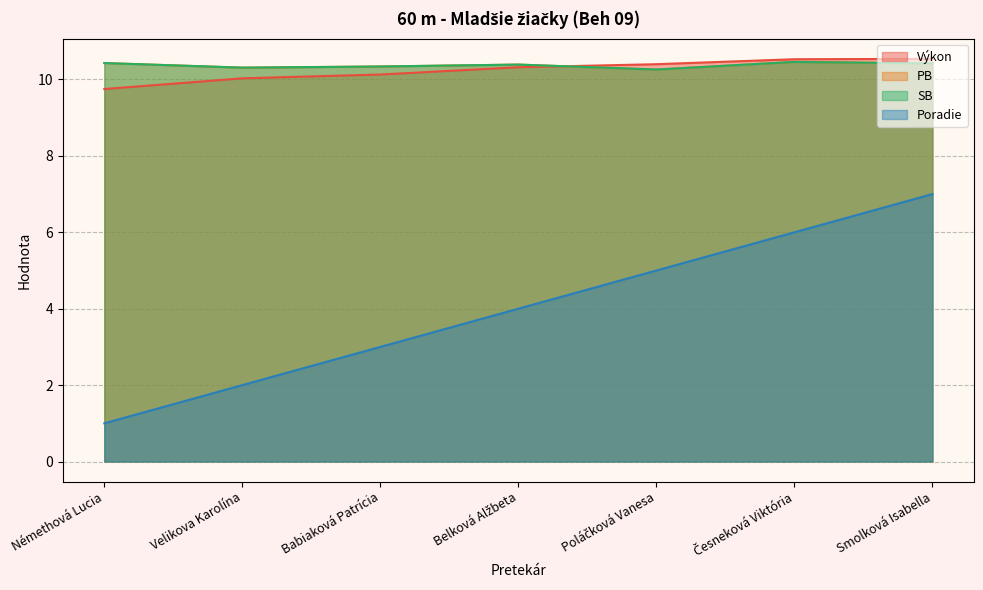

What is the difference between the maximum and minimum values in the Výkon series?

0.8